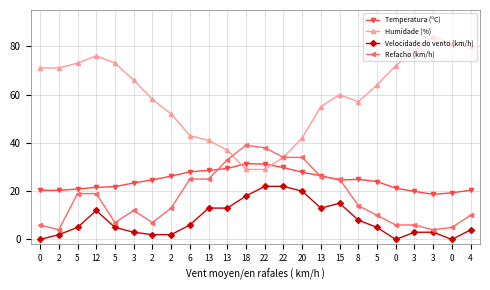

What are all the series names shown in the legend?

Temperatura (ºC), Humidade (%), Velocidade do vento (km/h), Refacho (km/h)